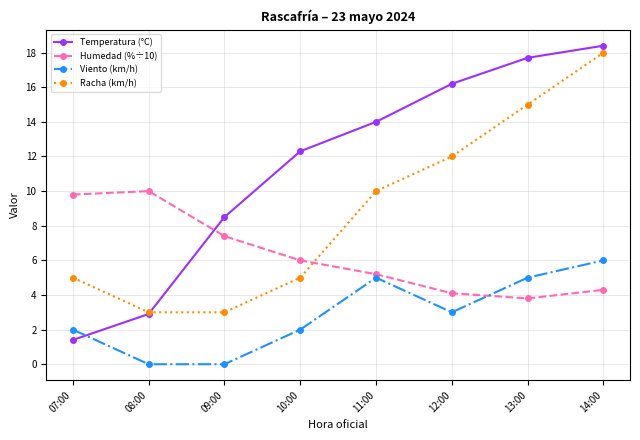

List the series in order of their overall mean, highest first.

Temperatura (°C), Racha (km/h), Humedad (%÷10), Viento (km/h)